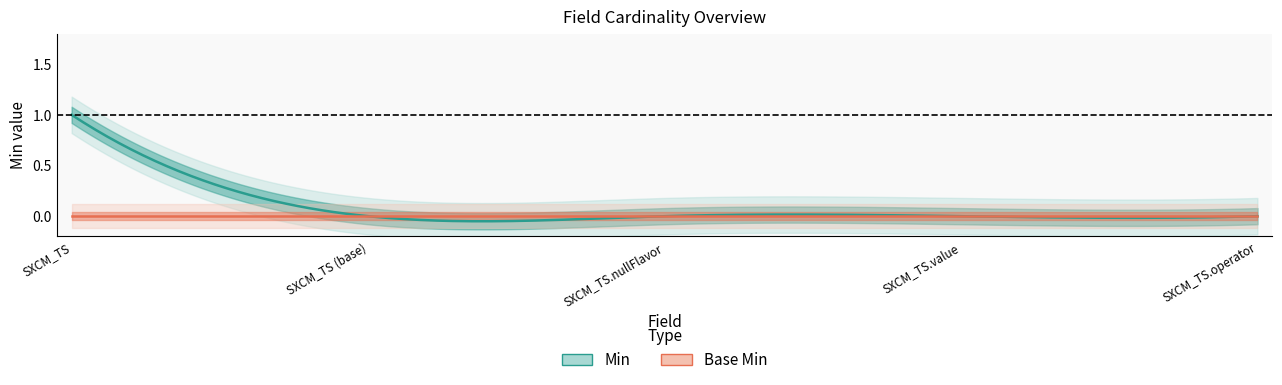

Between SXCM_TS (base) and SXCM_TS.operator, which series saw the biggest shift?

Min